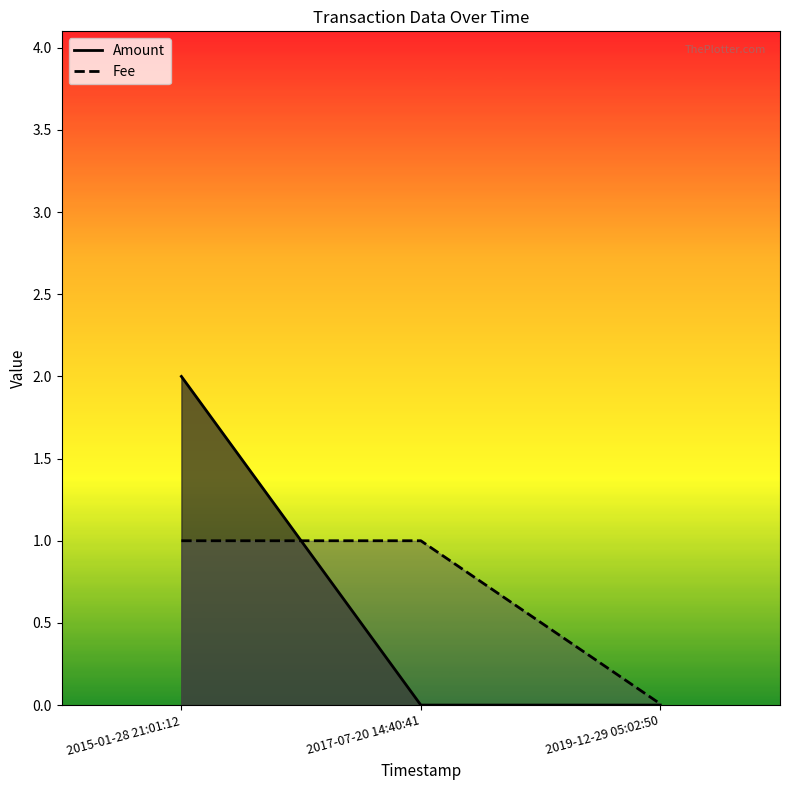

Which category has the highest value across all series?

2015-01-28 21:01:12